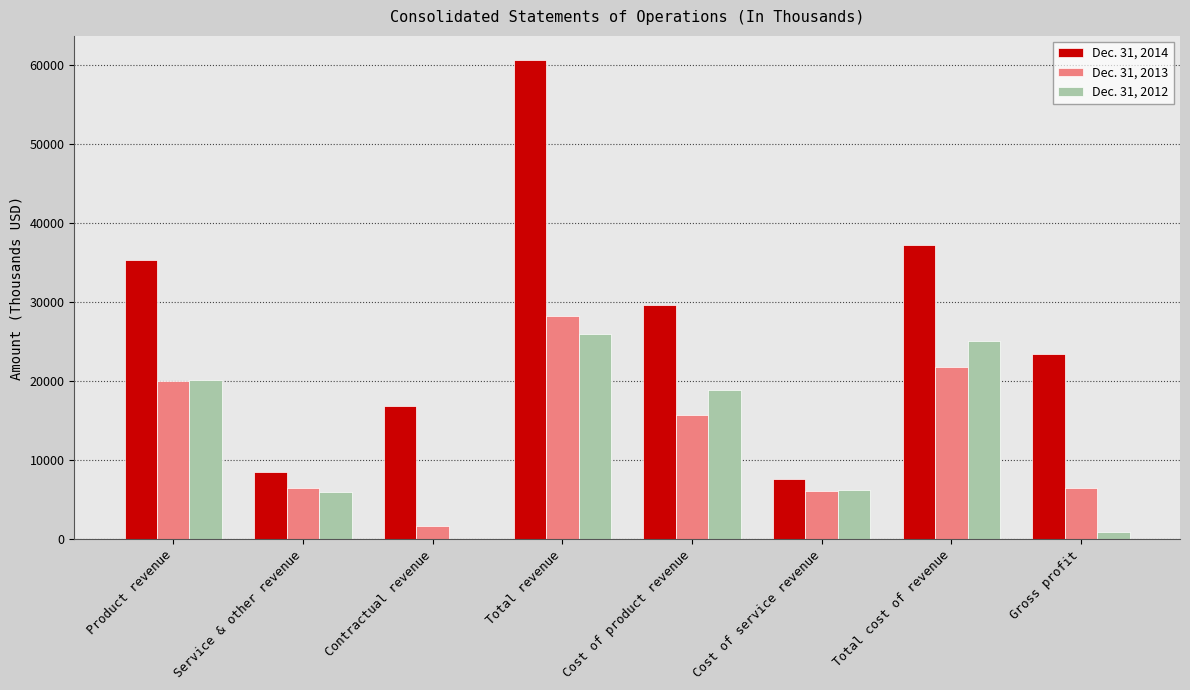

Is the value of Dec. 31, 2012 at Cost of service revenue greater than the value of Dec. 31, 2014 at Cost of product revenue?

No